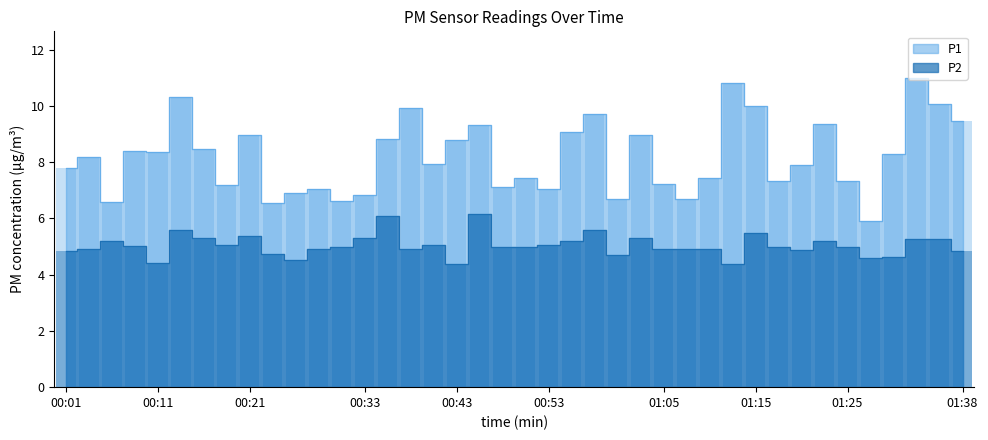

What is the difference between the second highest and second lowest values in the P2 series?

1.7